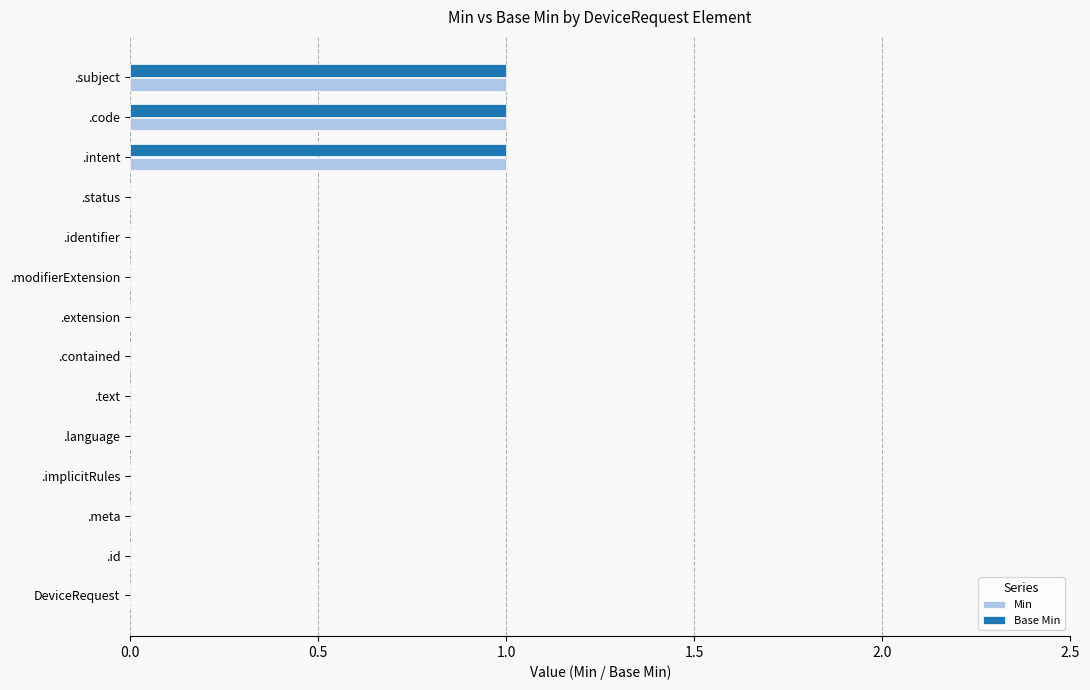

What is the sum of all Min values?

3